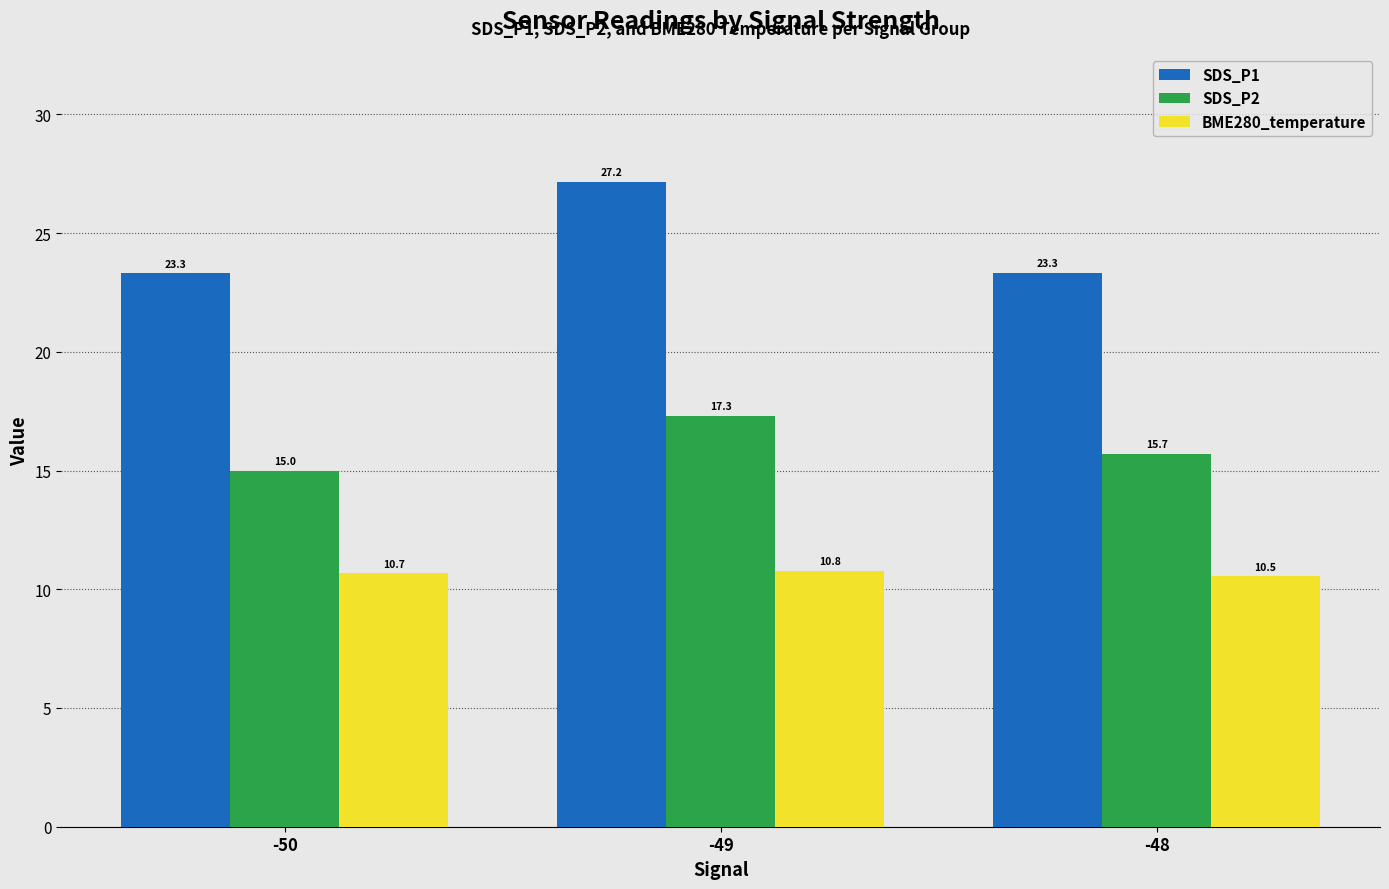

Between -50 and -49, which series saw the biggest shift?

SDS_P1